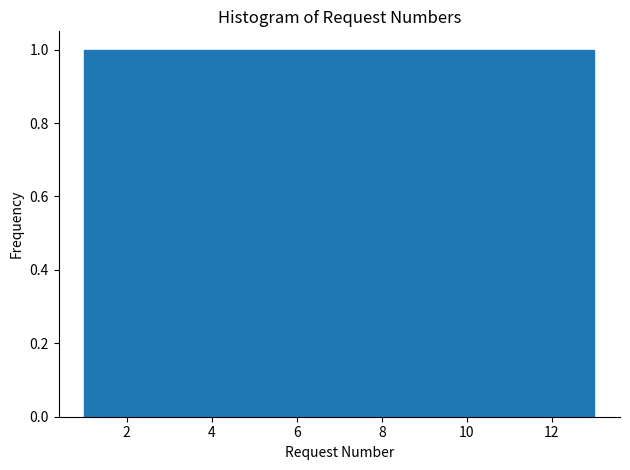

What is the height of the bar covering 11.2 to 12.0 on the x-axis? Neither the bar edges nor the heights are printed on the chart, so give them approximately, as read against the axes.

1